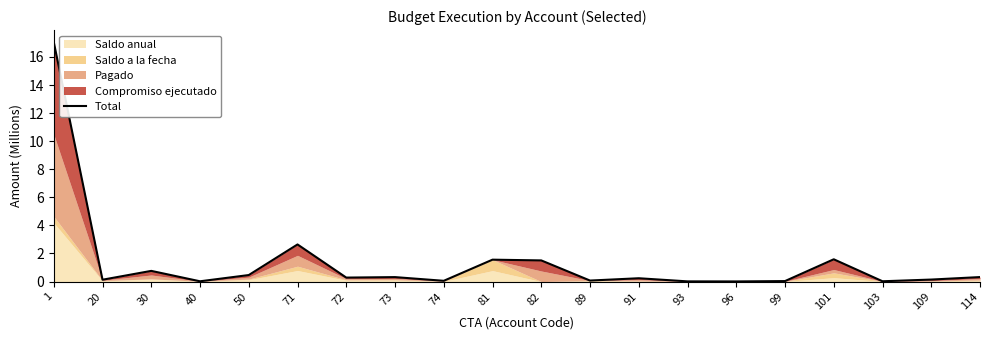

Rank the categories by value from lowest to highest.

96, 93, 40, 103, 99, 74, 89, 20, 109, 91, 72, 73, 114, 50, 30, 82, 81, 101, 71, 1